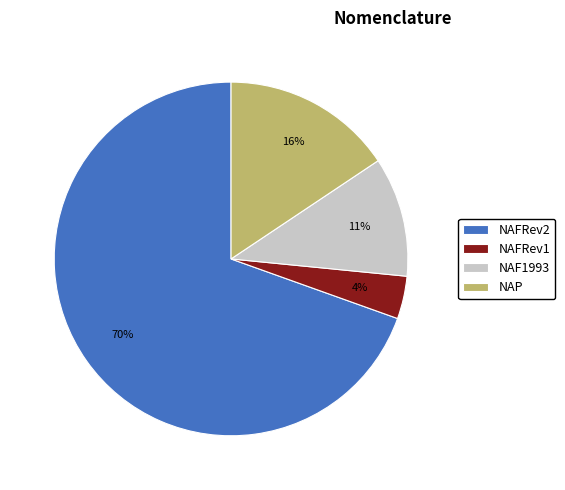

To the nearest percent, what is the average slice percentage?

25%